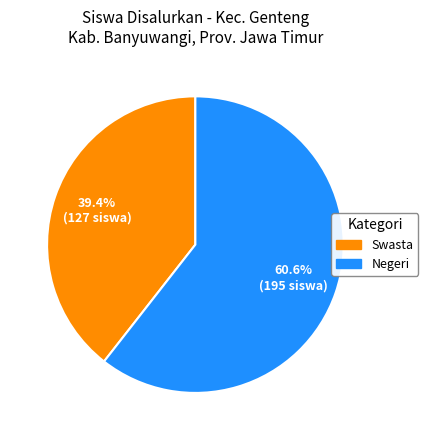

To the nearest percent, what is the average slice percentage?

50%